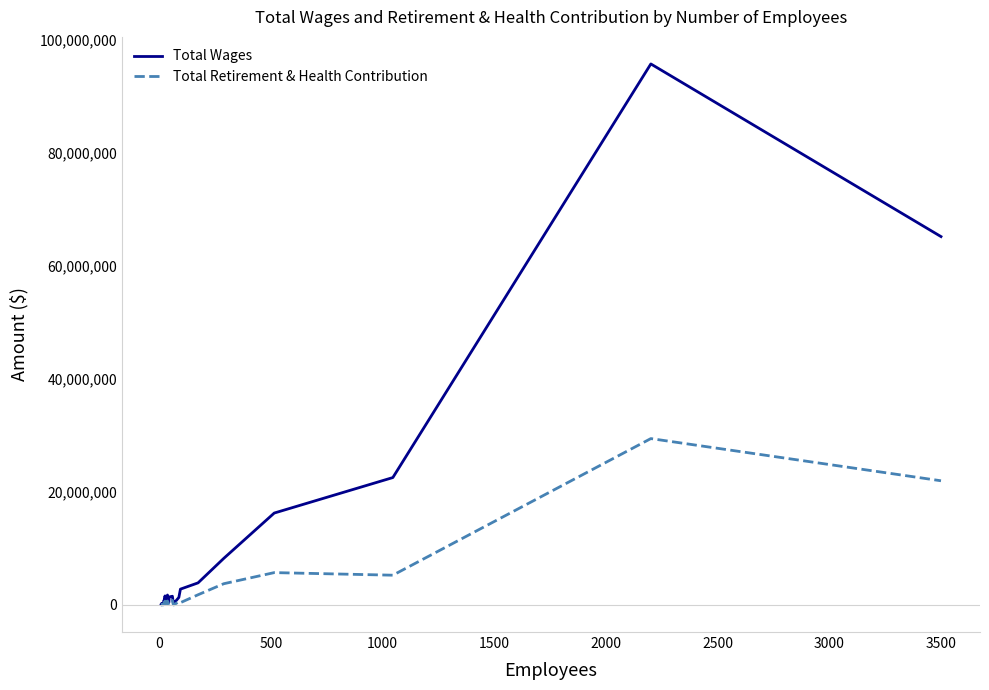

List the series in order of their peak value, highest first.

Total Wages, Total Retirement & Health Contribution